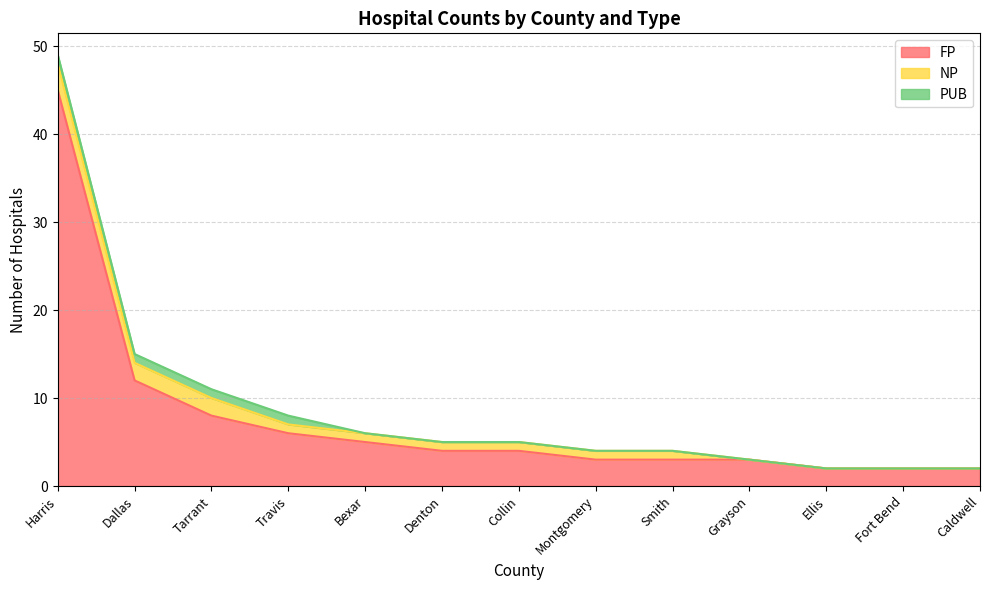

Which series has the widest spread of values?

FP